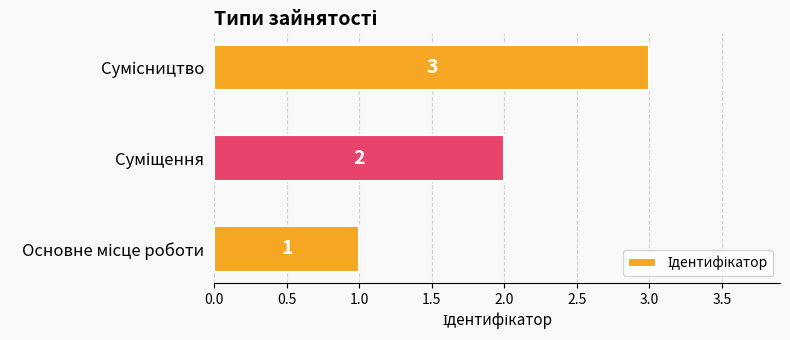

What is the sum of all values?

6